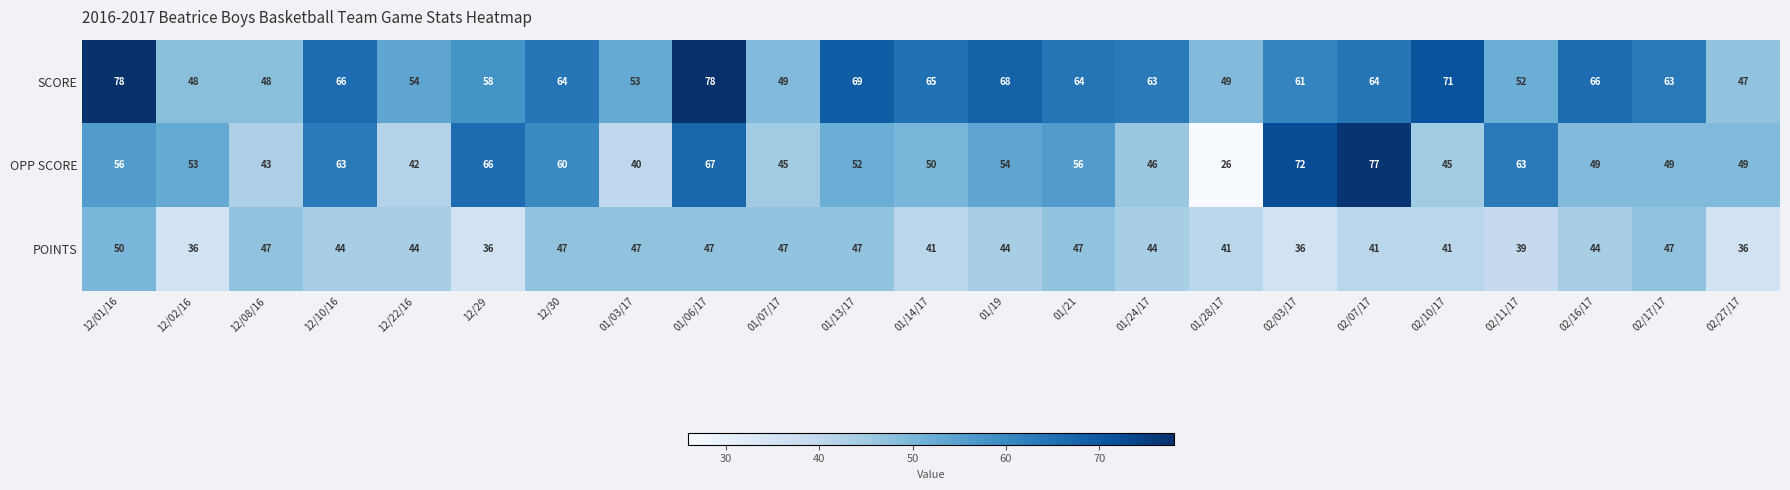

Which label corresponds to the smallest value in the chart?

01/28/17